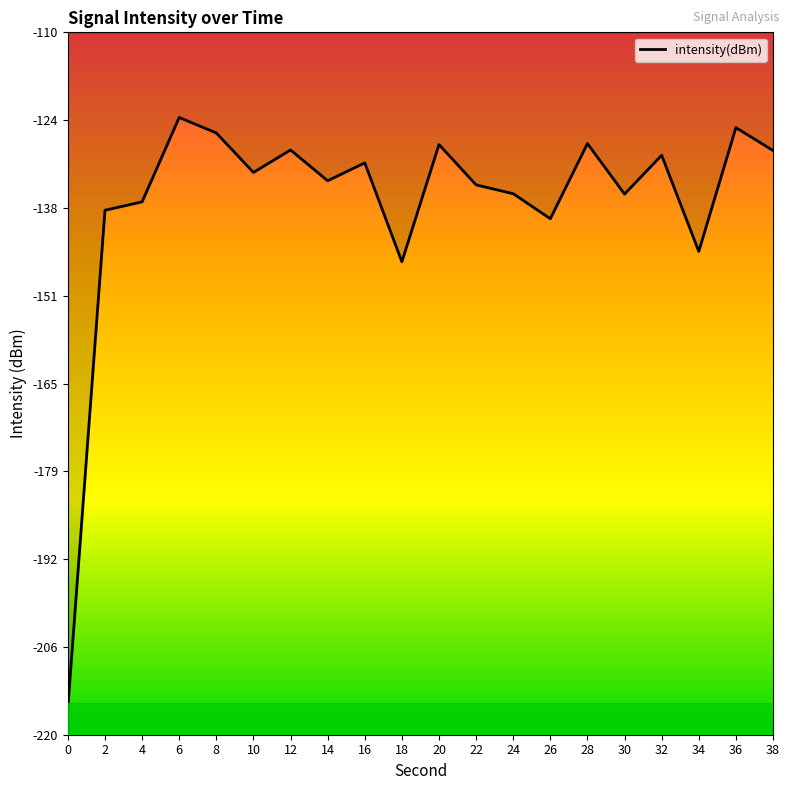

What is the difference between the maximum and minimum values?

92.4